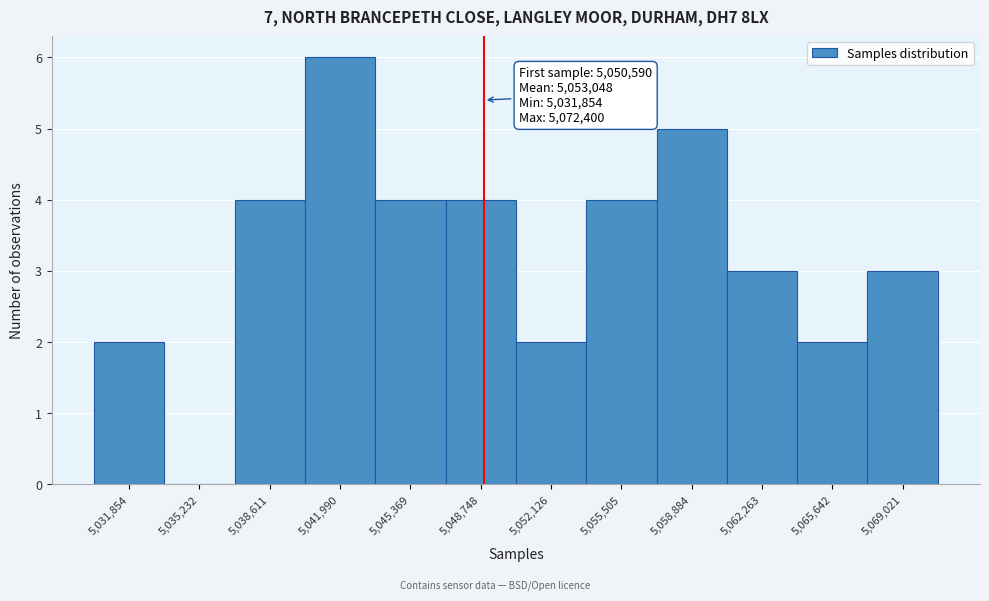

Reading left to right, transcribe all the data shown in this chart.

5,031,854=2	5,035,232=0	5,038,611=4	5,041,990=6	5,045,369=4	5,048,748=4	5,052,126=2	5,055,505=4	5,058,884=5	5,062,263=3	5,065,642=2	5,069,021=3